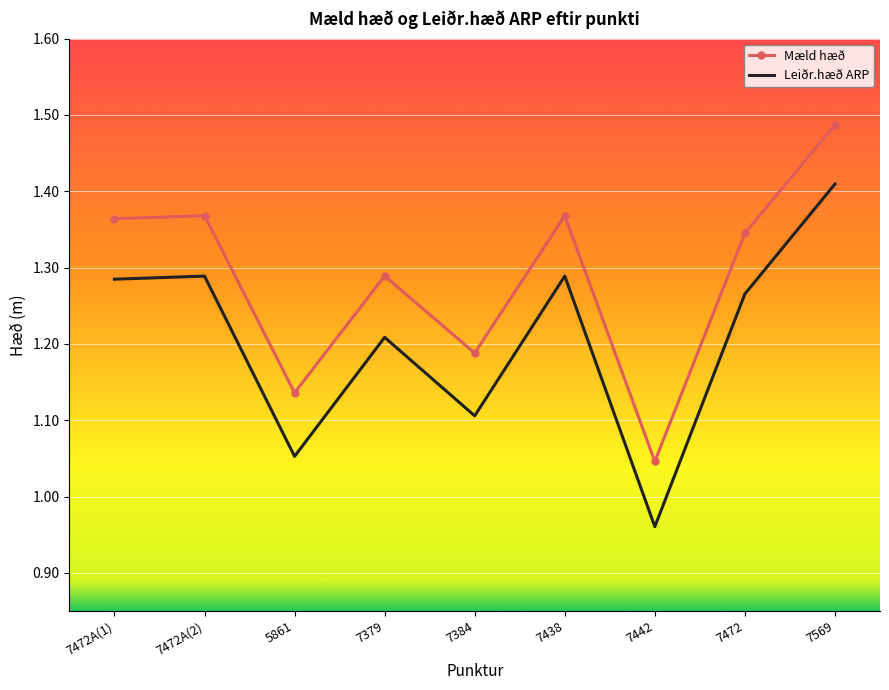

True or false: Mæld hæð and Leiðr.hæð ARP intersect in this chart.

False